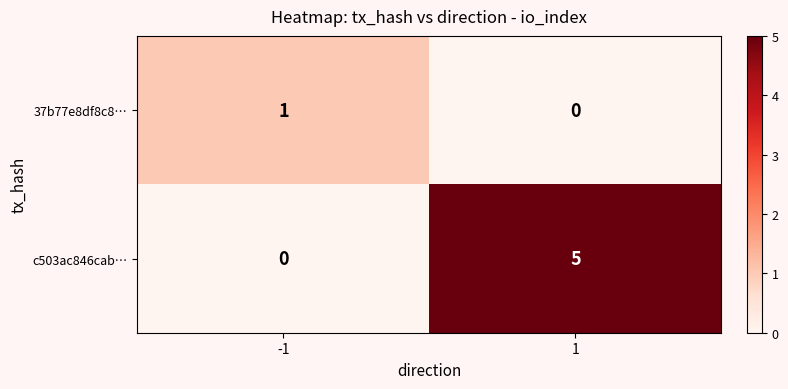

What is the difference between the maximum and minimum values in the c503ac846cab… series?

5